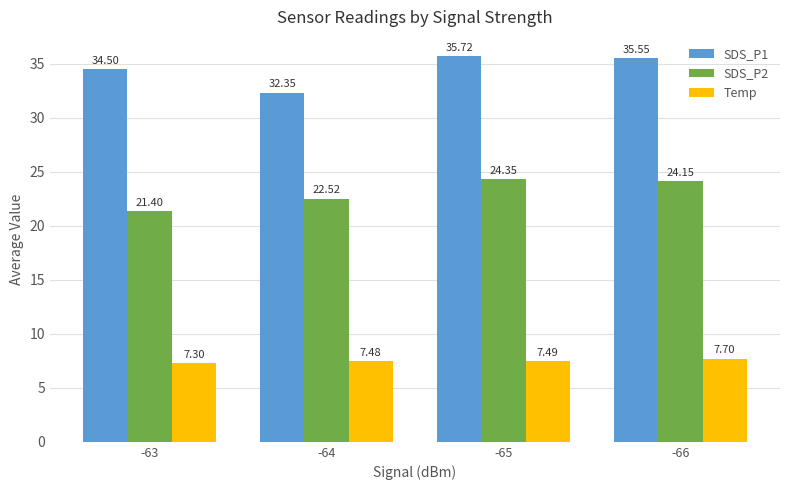

True or false: SDS_P2 has a value of 10.4 at -66.

False